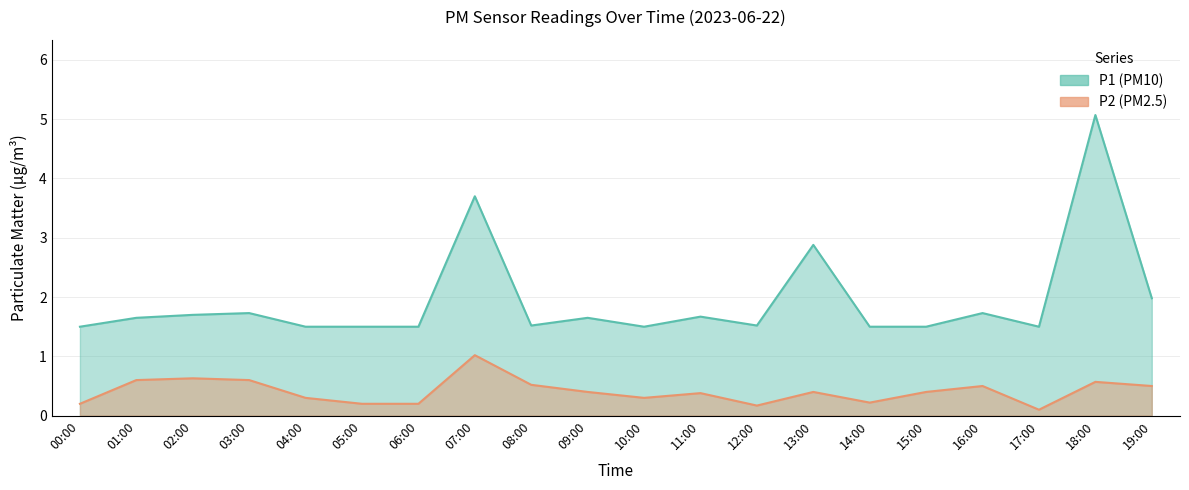

The value of P2 at 09:00 is 0.4. True or false?

True